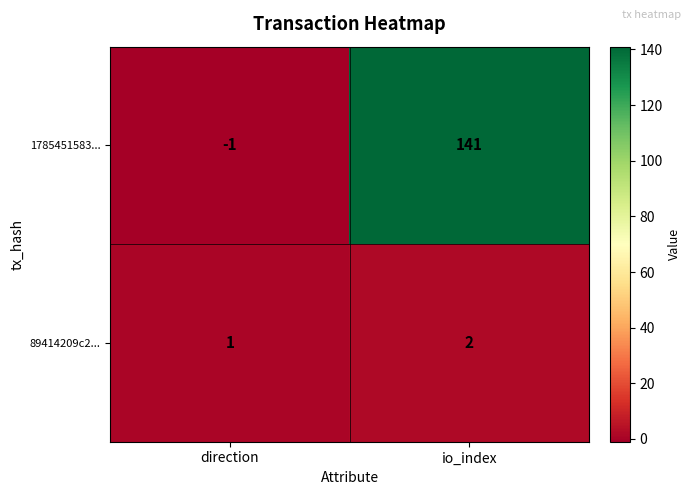

Is it true that 1785451583... equals 82 at io_index?

False